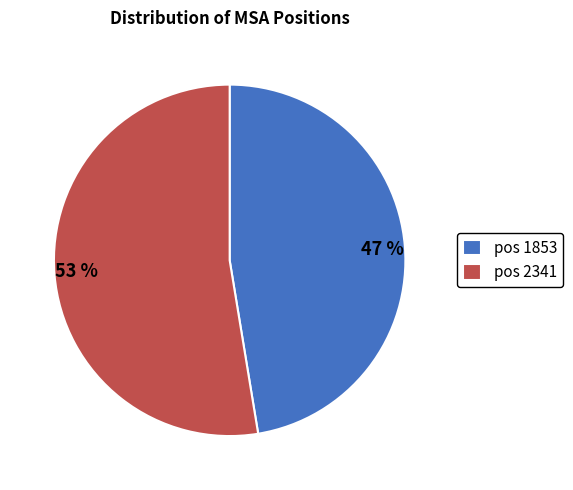

To the nearest percent, what is the average slice percentage?

50%